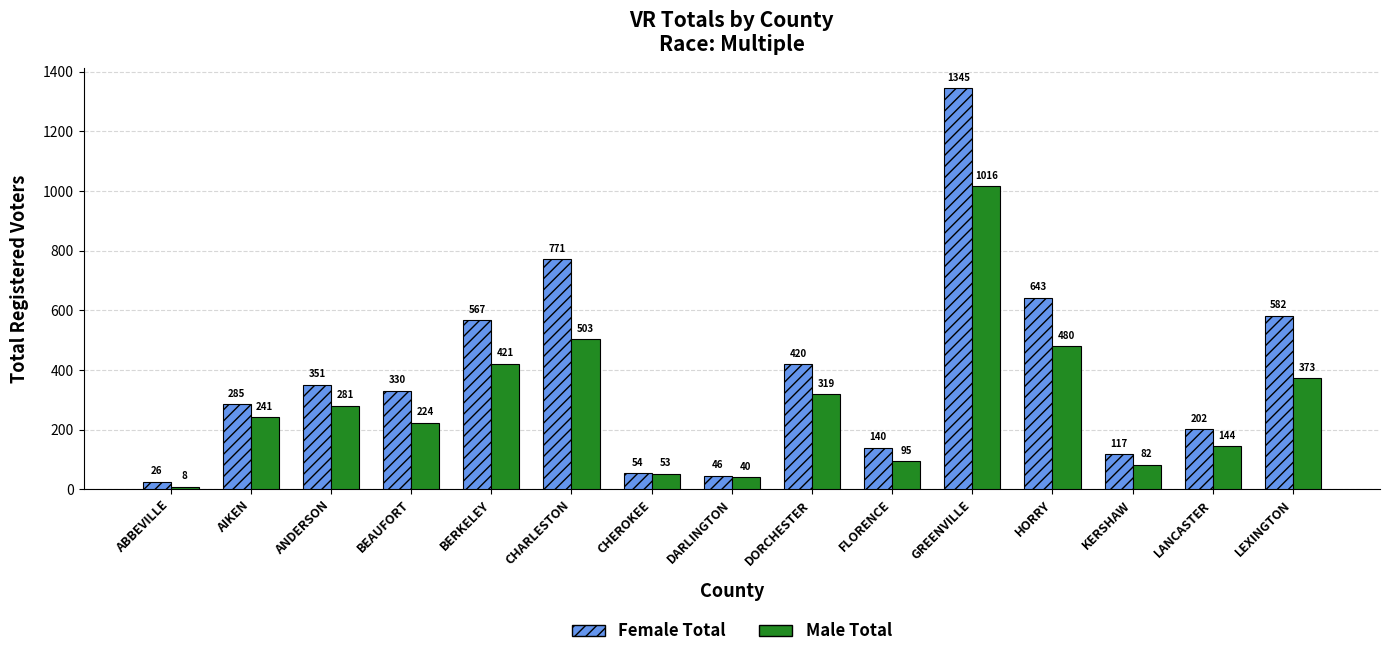

Reading left to right, list all the values displayed in this chart.

Female Total: 26	285	351	330	567	771	54	46	420	140	1345	643	117	202	582
Male Total: 8	241	281	224	421	503	53	40	319	95	1016	480	82	144	373